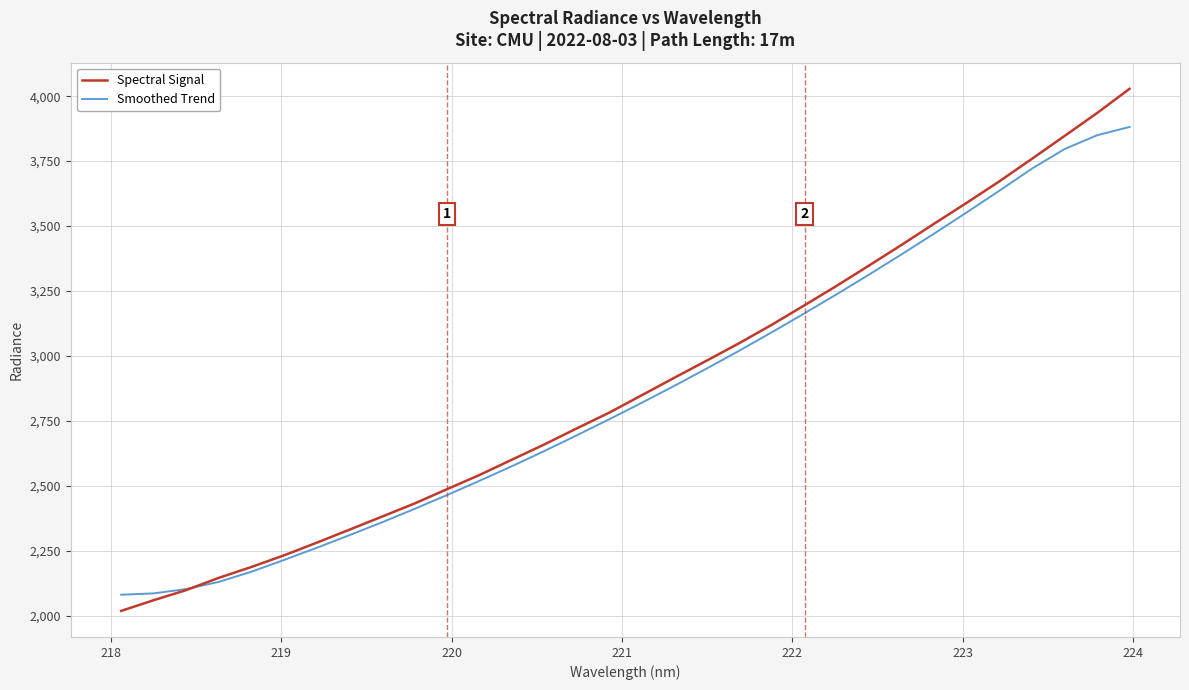

What is the difference between the maximum and minimum values in the Smoothed Trend series?

1801.5